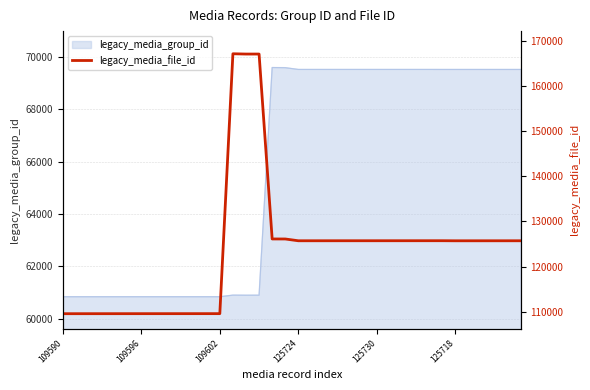

What is the maximum value for legacy_media_group_id?

69595